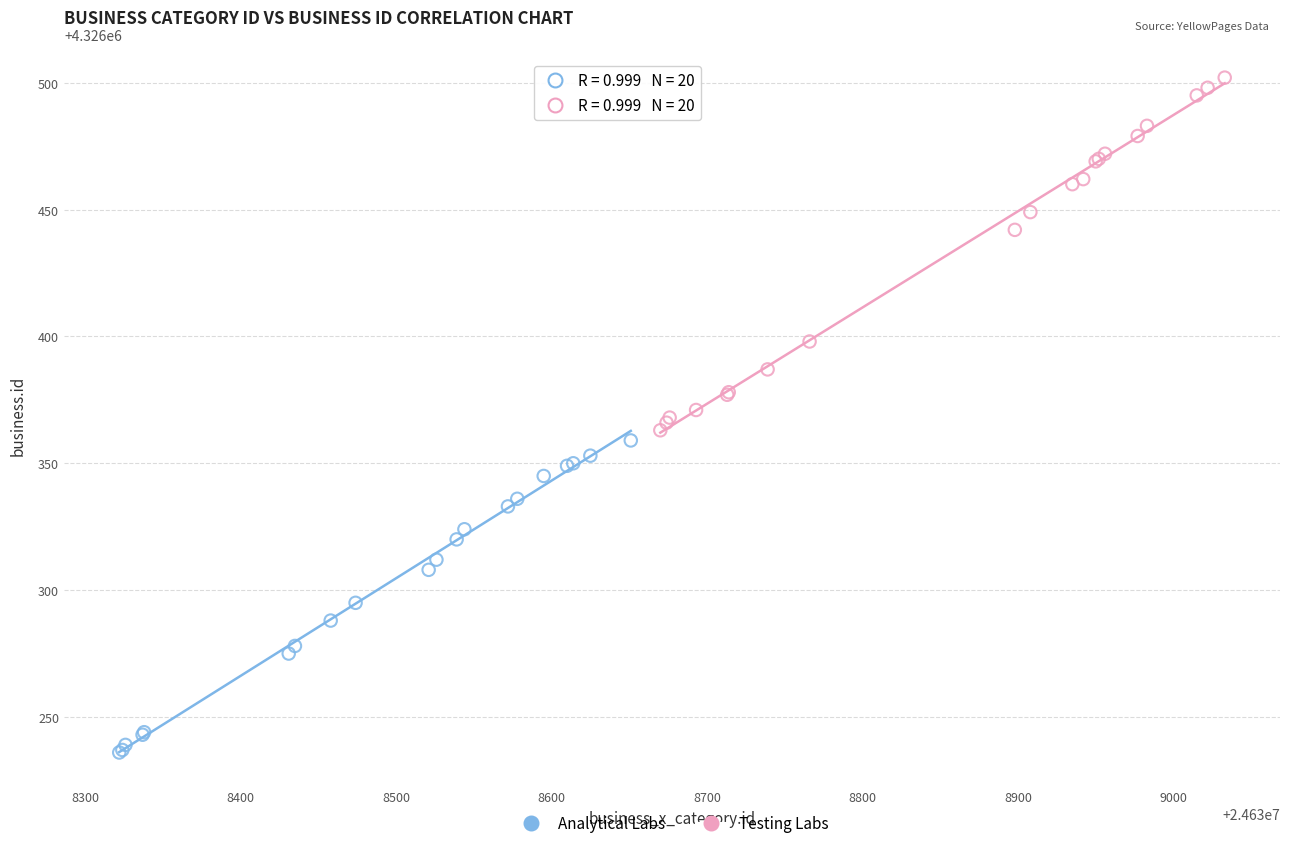

Which series has the widest spread of Y values?

Testing Labs